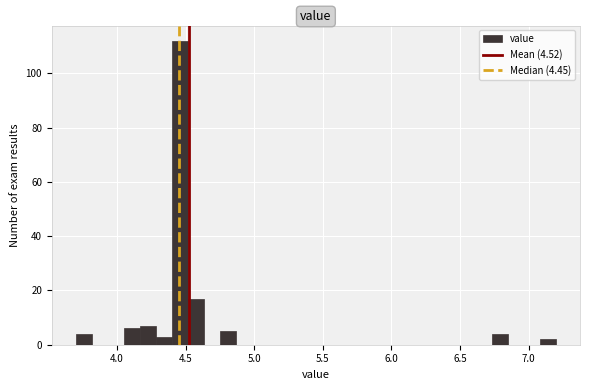

Around what value on the x-axis is the tallest bar? Give the approximate position of its centre, as read against the axis.

4.45